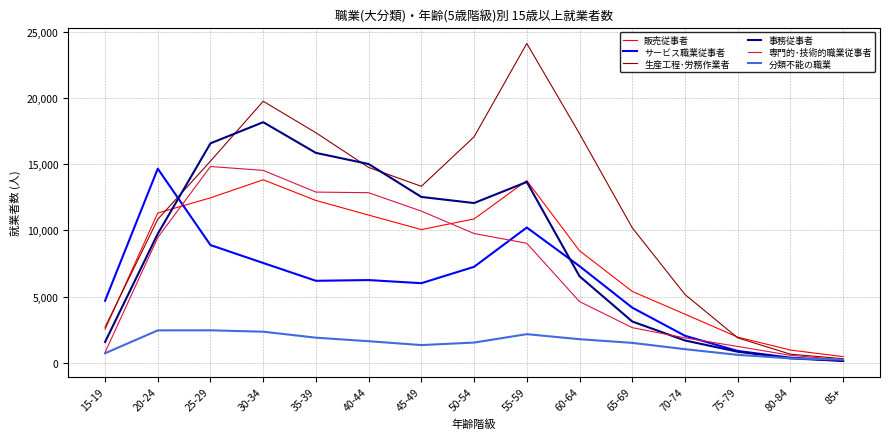

Which series has the widest spread of values?

生産工程･労務作業者